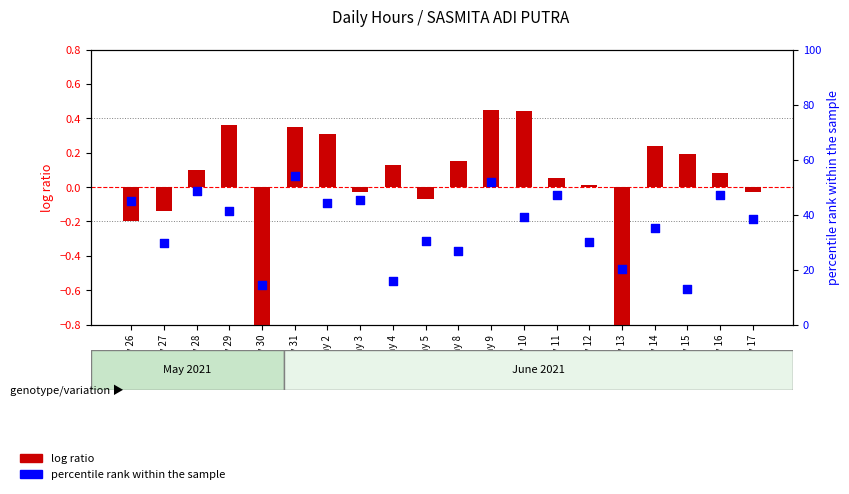

What is the change in value from Day 26 to Day 8?

-18.1